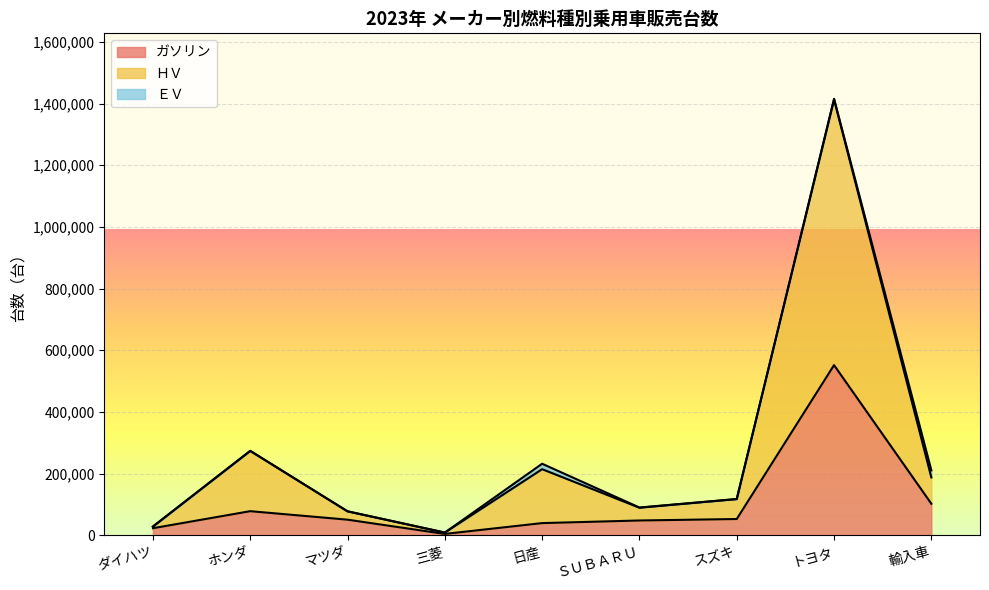

The value of ＨＶ at スズキ is 117283. True or false?

True